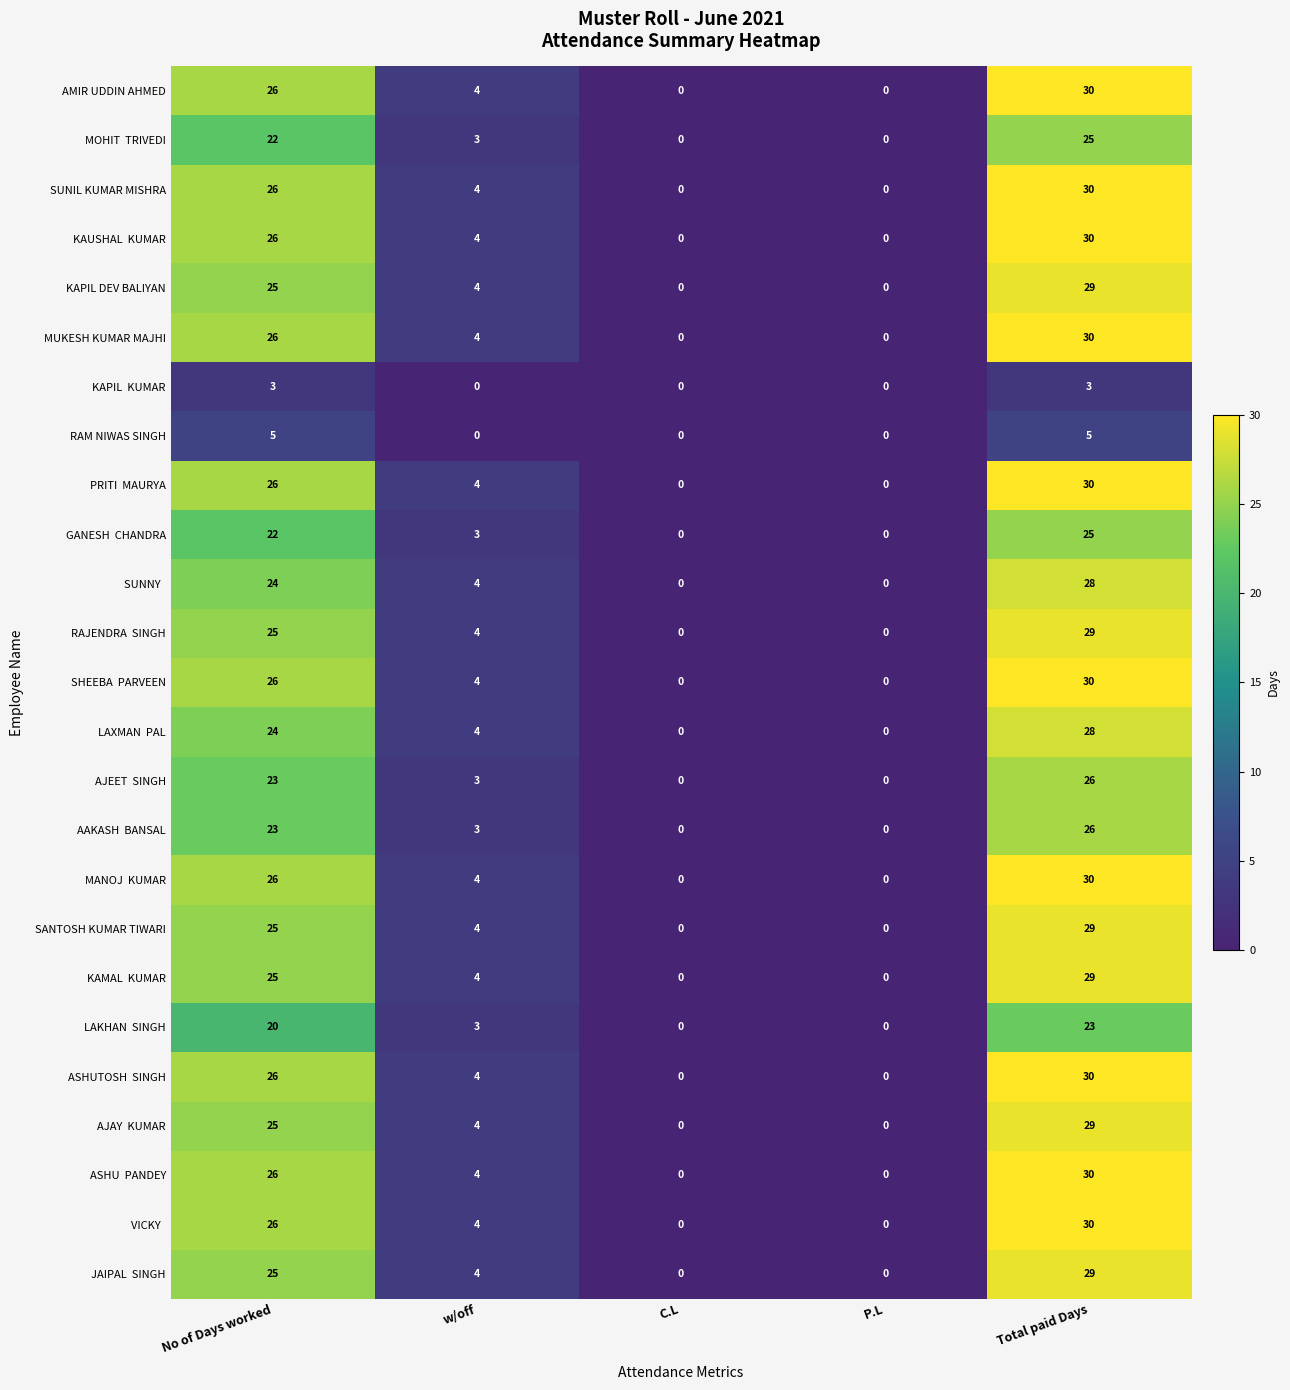

How many data points in SUNIL KUMAR MISHRA are less than 4?

2